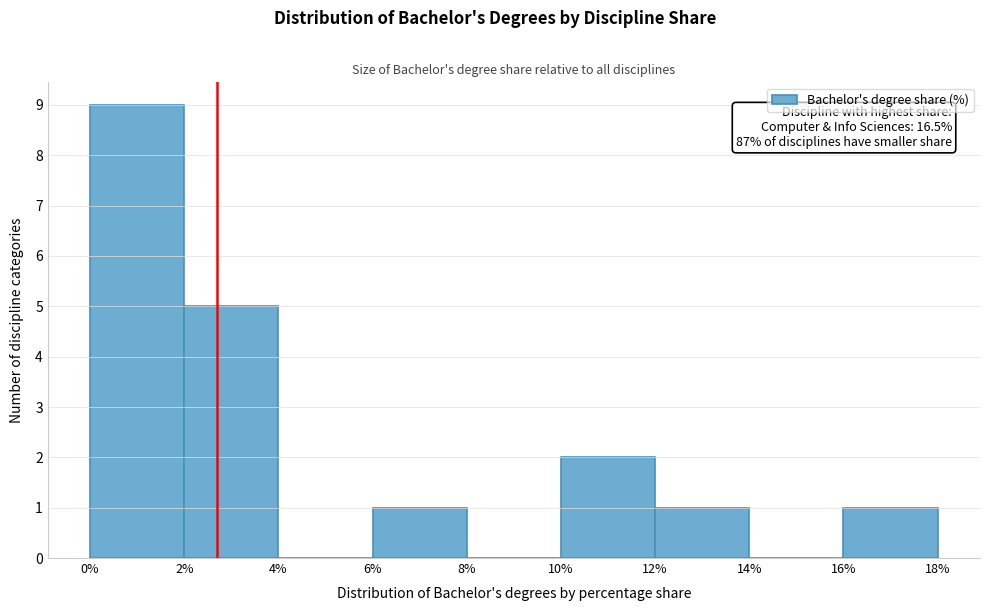

Which range on the x-axis has the tallest bar?

0% to 2%